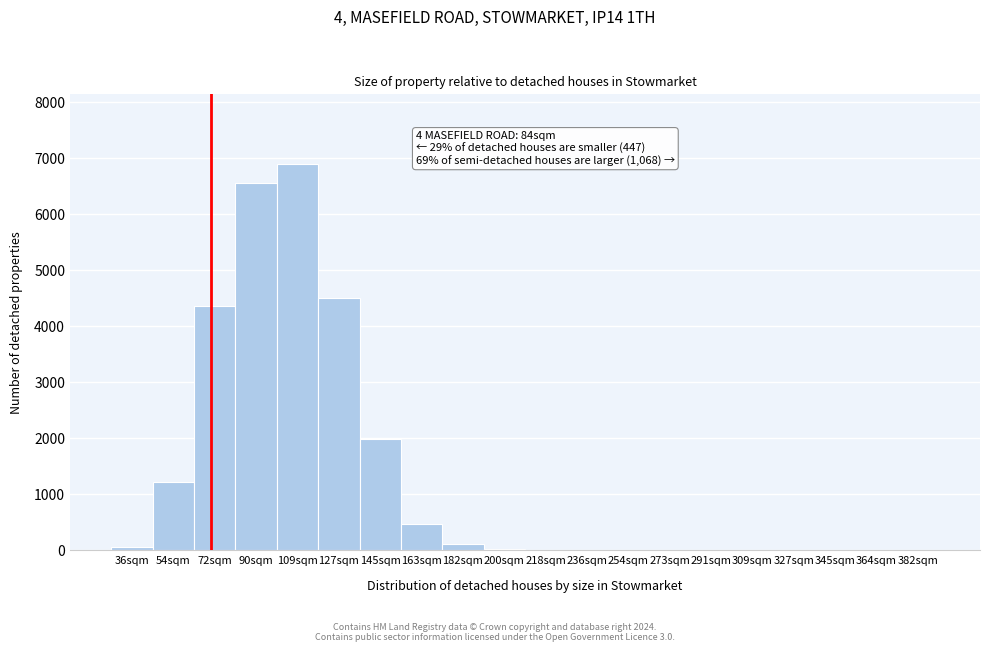

What is the sum of all values?

26120